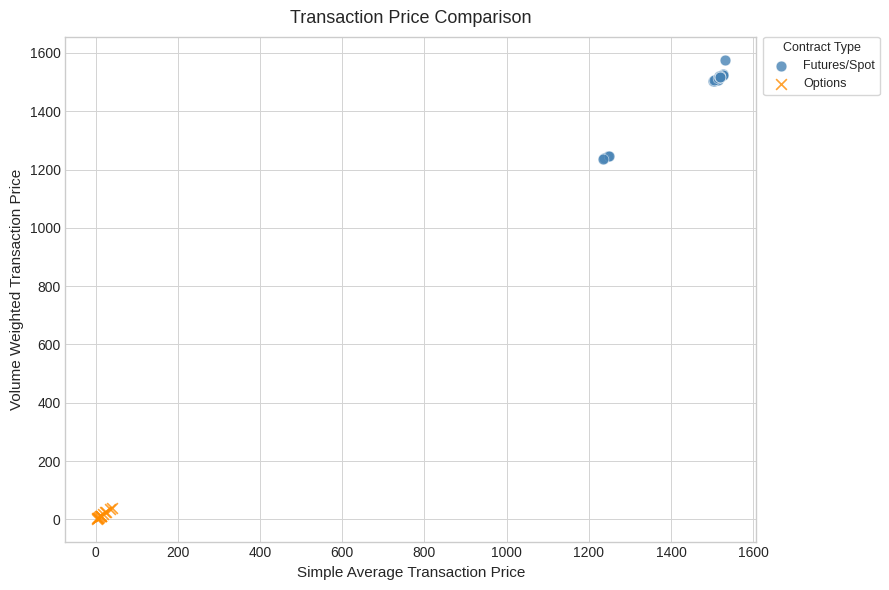

Which series has the largest Y range (max minus min)?

Futures/Spot